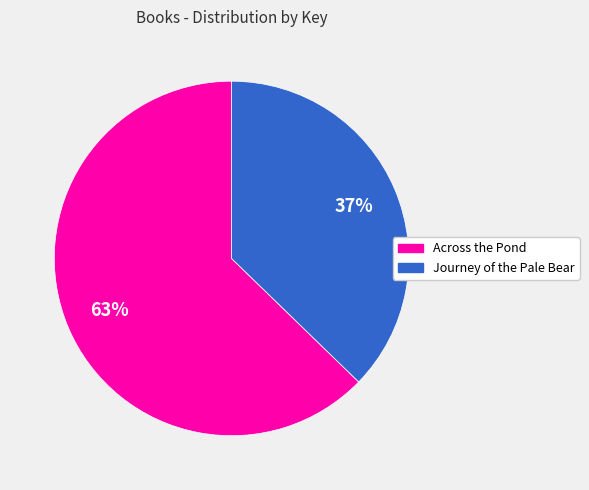

To the nearest percent, what is the average slice percentage?

50%